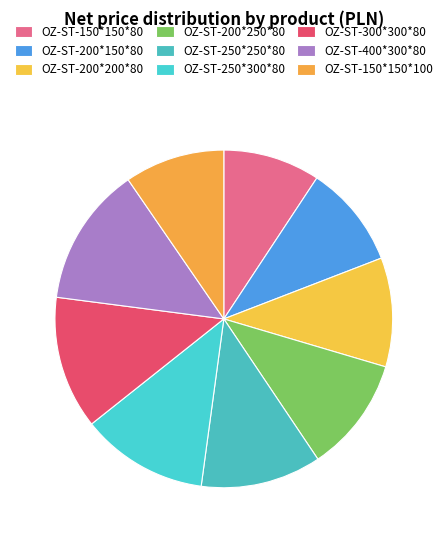

To the nearest percent, what is the difference between the largest and smallest slice percentages?

4%